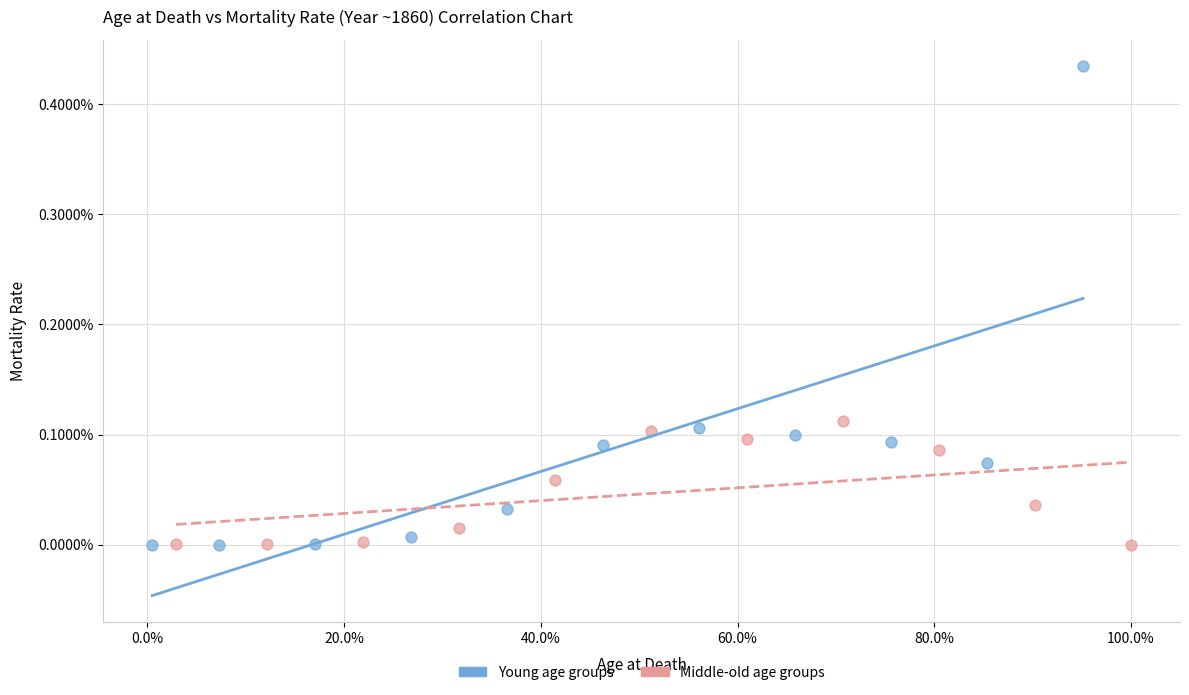

Which series has the largest Y range (max minus min)?

Young age groups